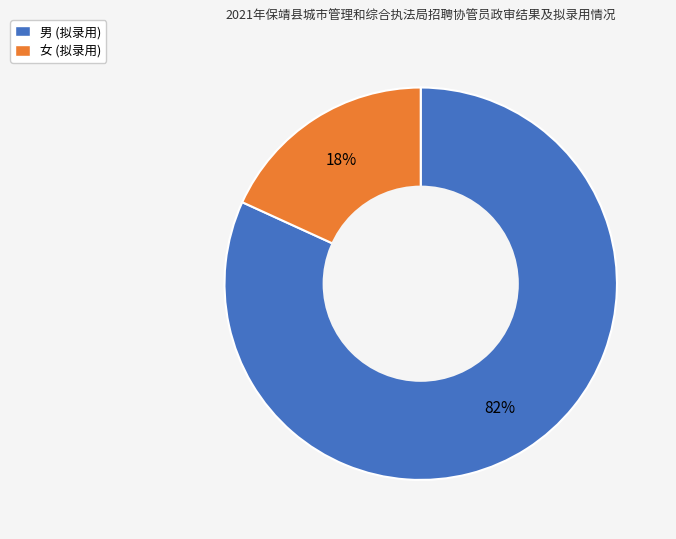

What is the ratio of the value at 女 (拟录用) to the value at 男 (拟录用)?

0.2